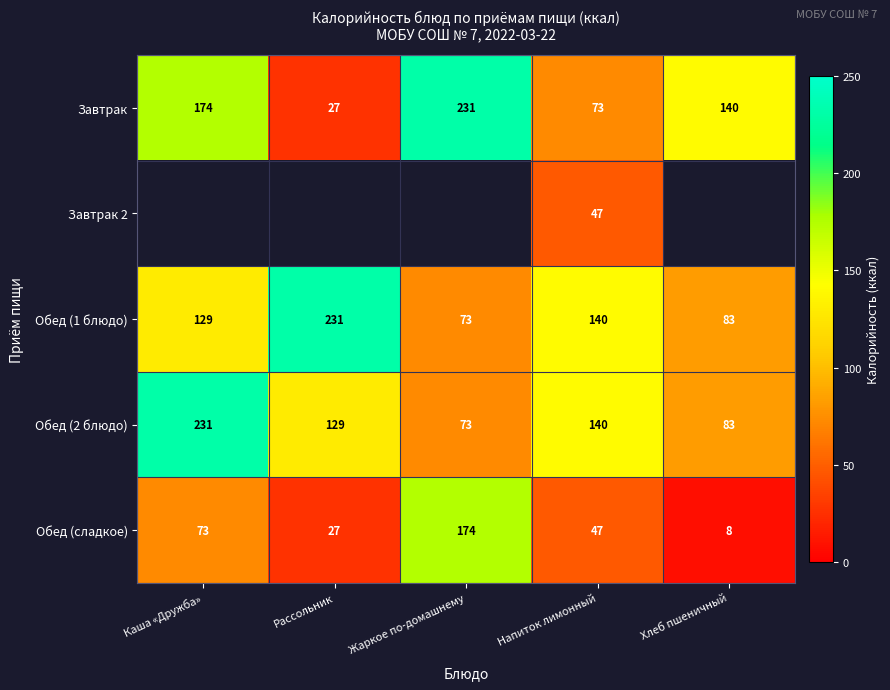

True or false: Завтрак has a value of 85 at Жаркое по-домашнему.

False